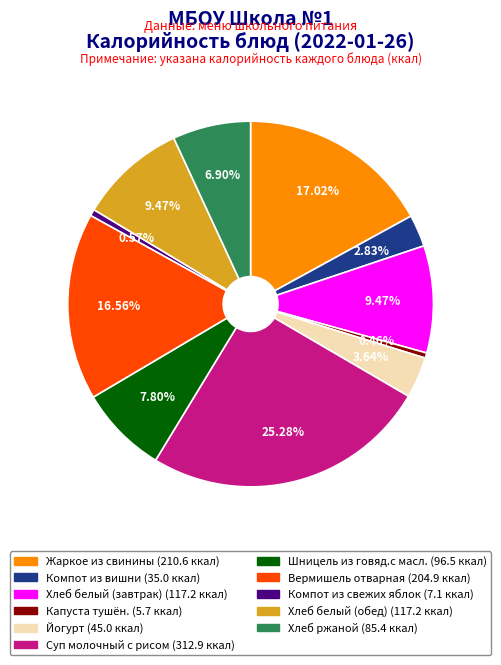

To the nearest percent, what percentage of the pie is Хлеб белый (обед)?

9%